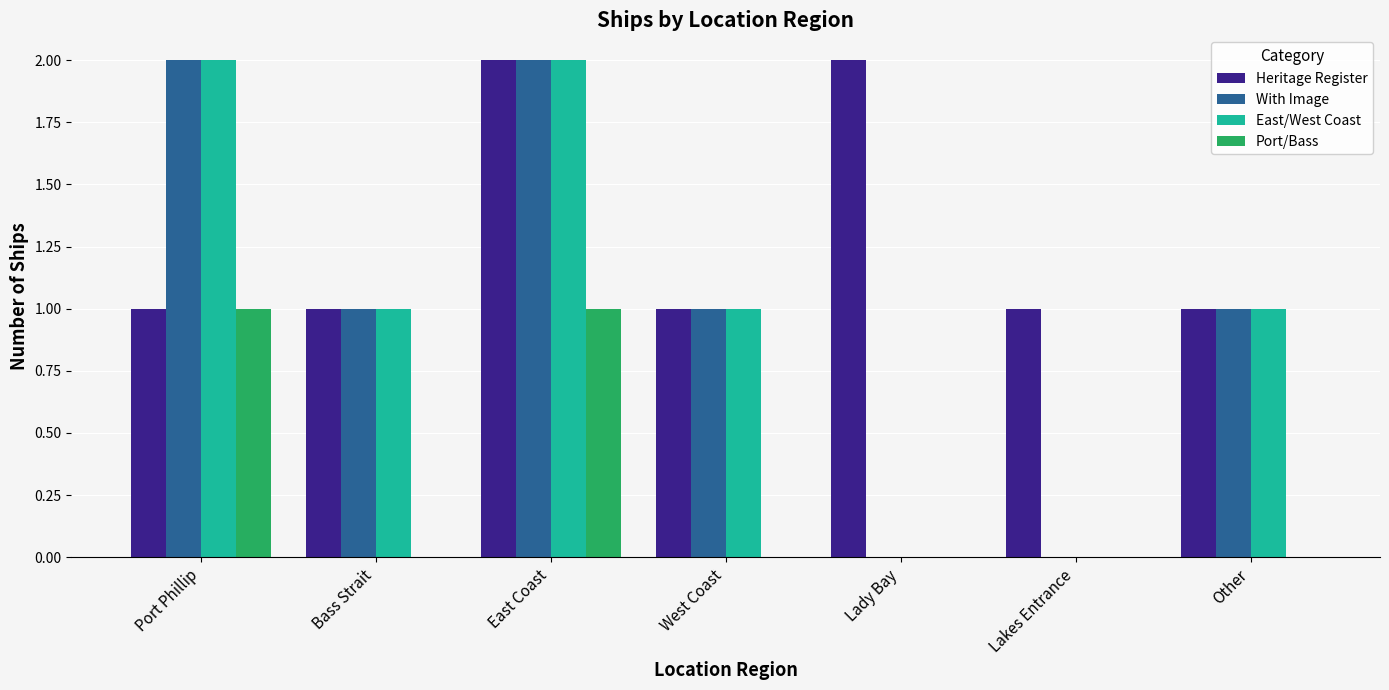

What is the sum of the Heritage Register values at Lady Bay and Other?

3